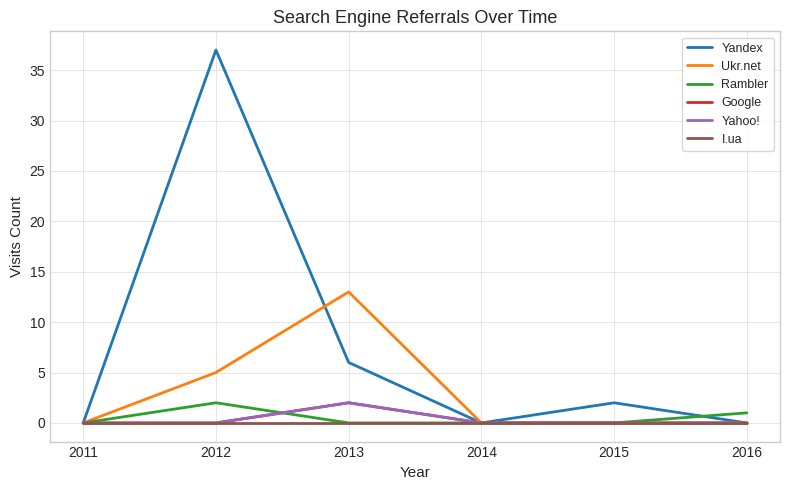

What is the total value across all series at 2012?

44